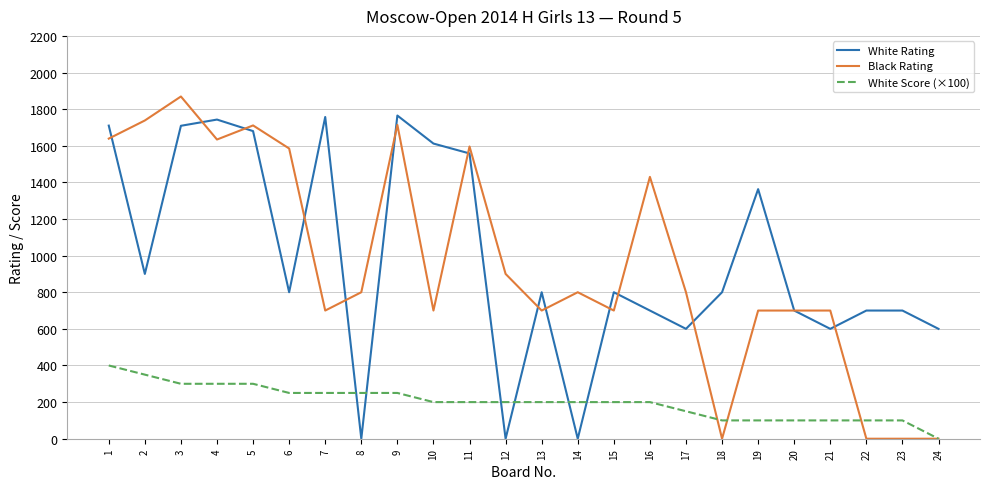

Count the number of data series in this chart.

3